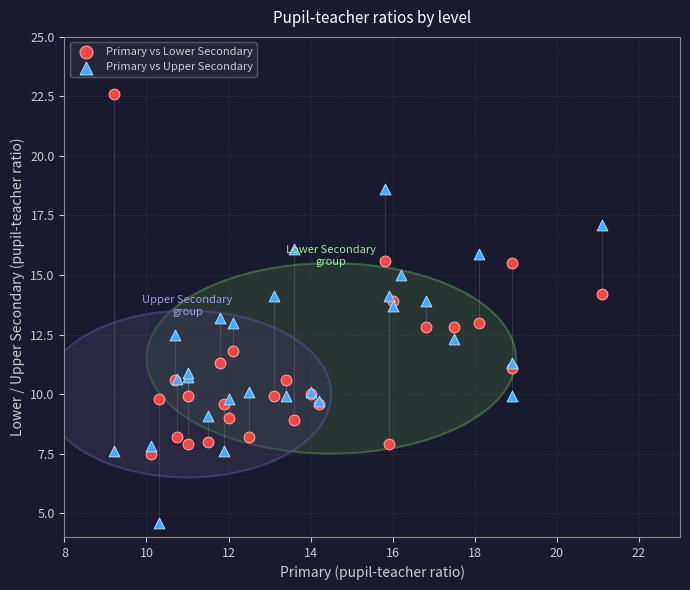

Which series has the largest Y range (max minus min)?

Primary vs Lower Secondary